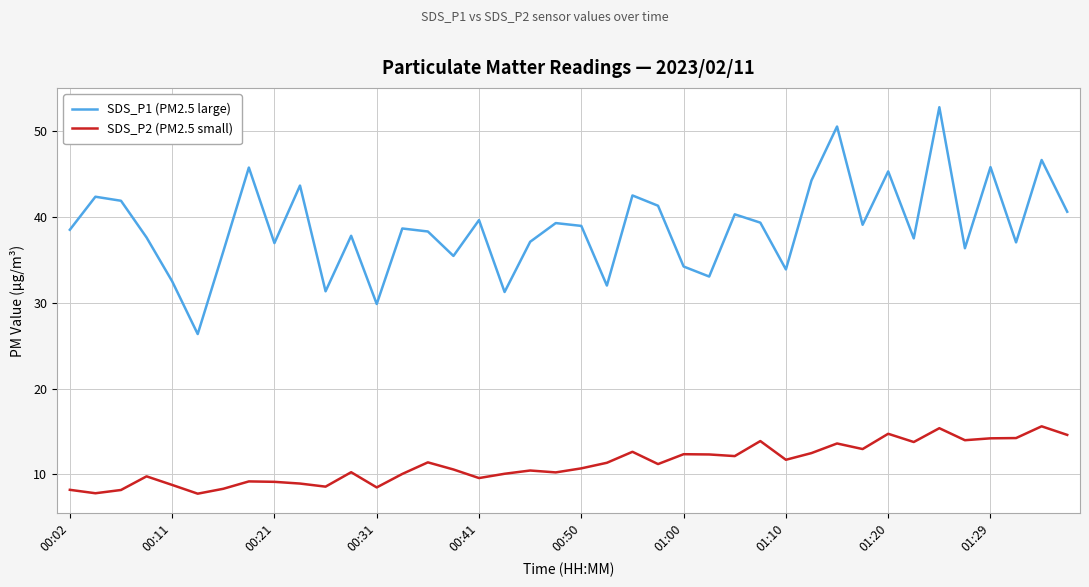

What is the maximum value for SDS_P2 (PM2.5 small)?

15.6